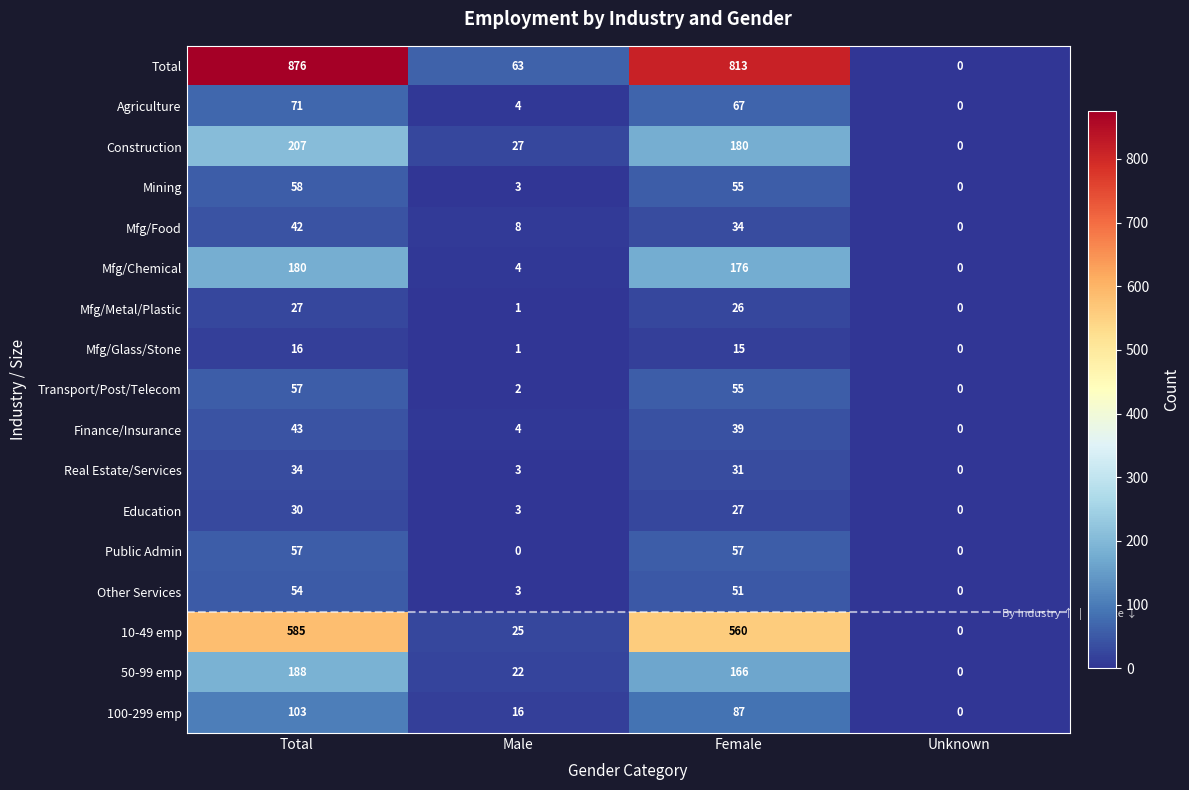

Between Male and Unknown, which series saw the biggest shift?

Total